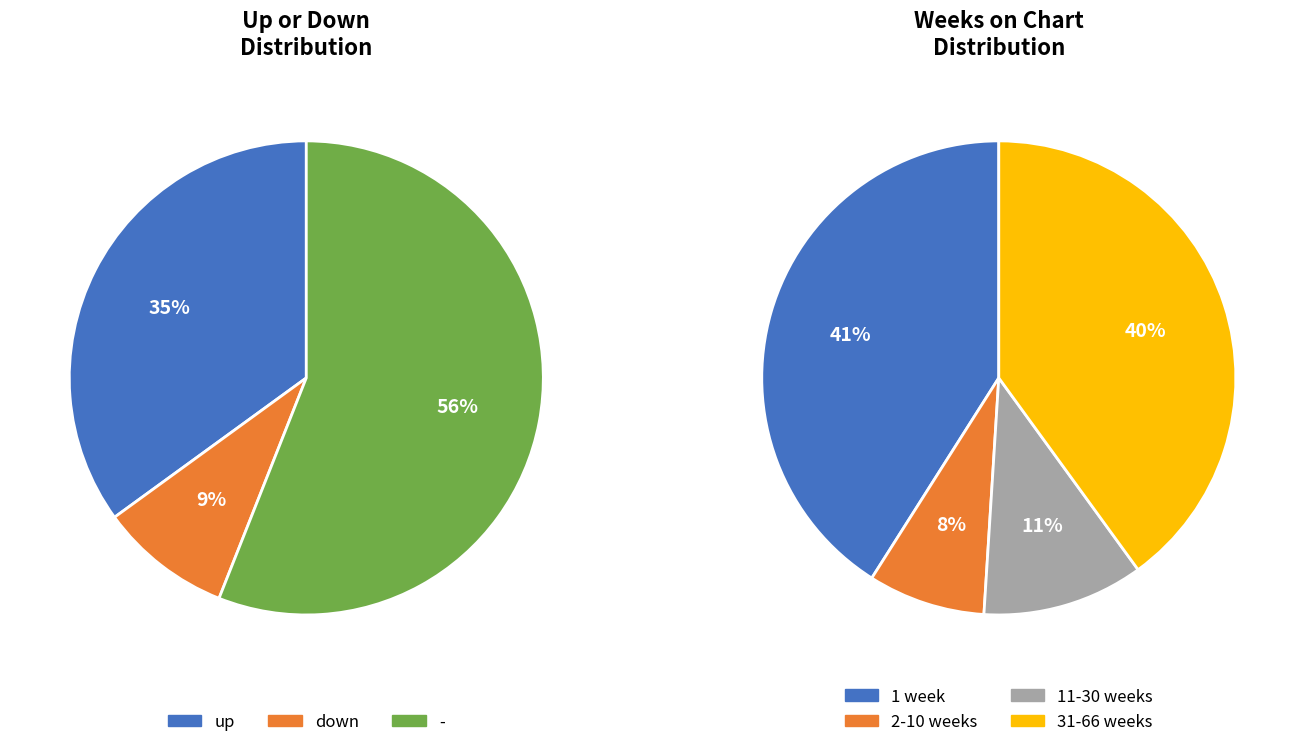

Rank the categories by value from highest to lowest.

-, up, down